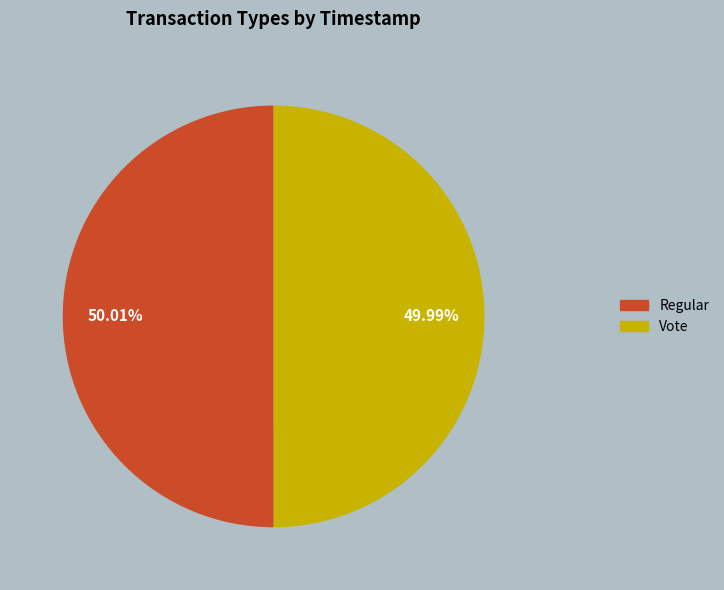

How many segments does this pie chart have?

2